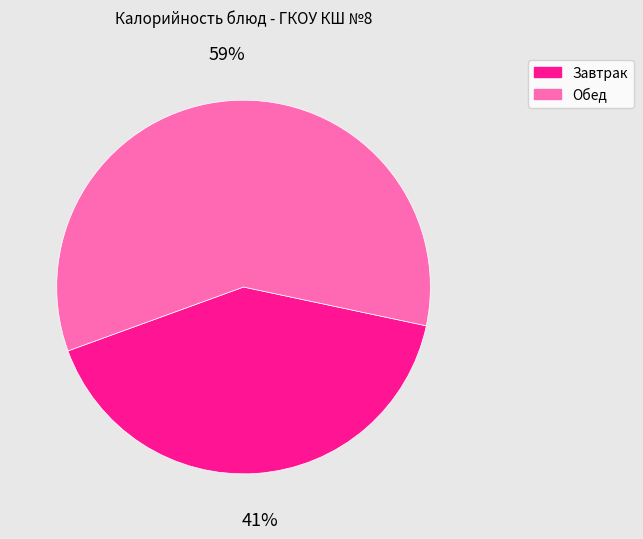

Which category has the biggest portion of the pie?

Обед